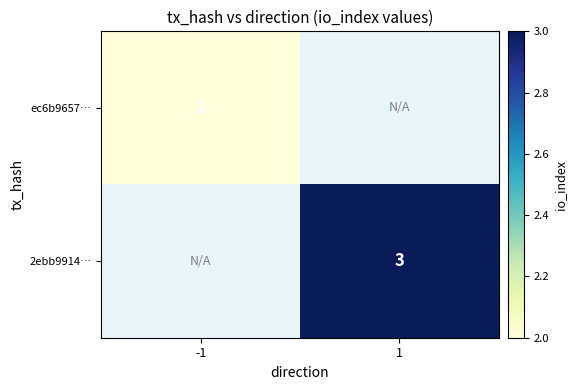

The value of 2ebb9914… at 1 is 4.9. True or false?

False